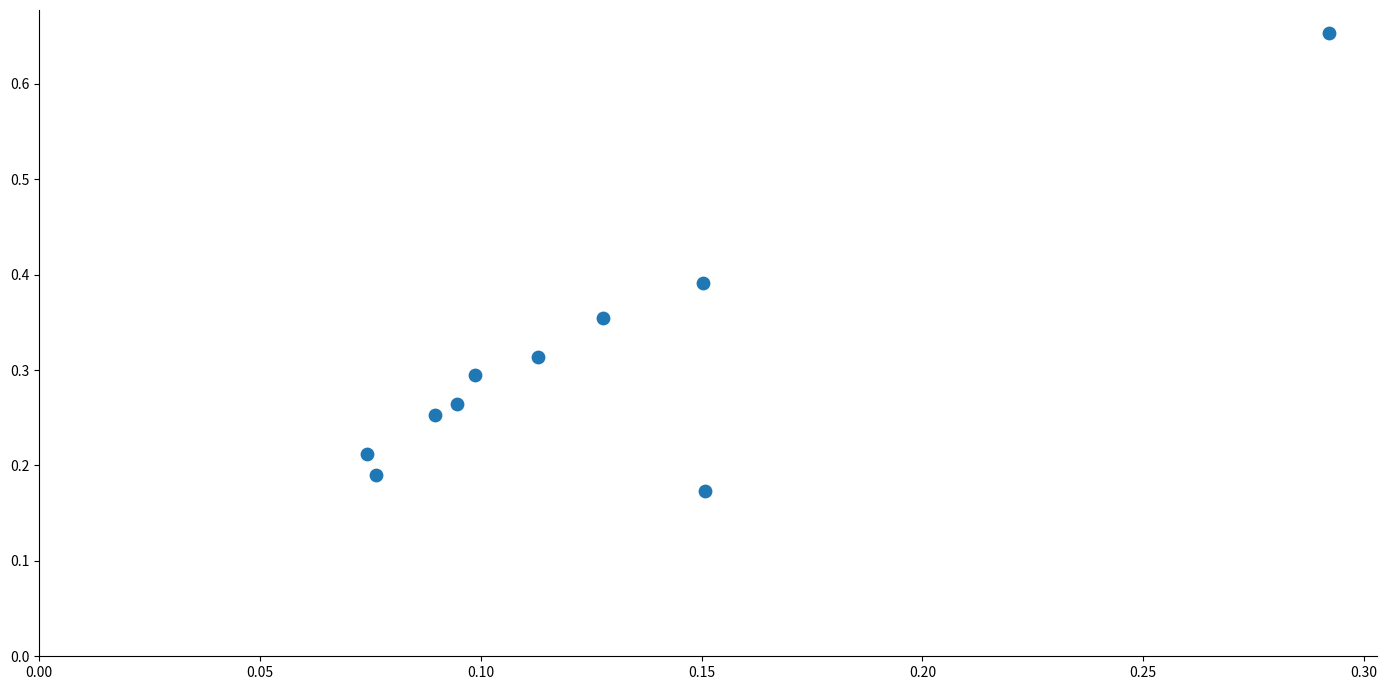

How many data points are displayed?

10